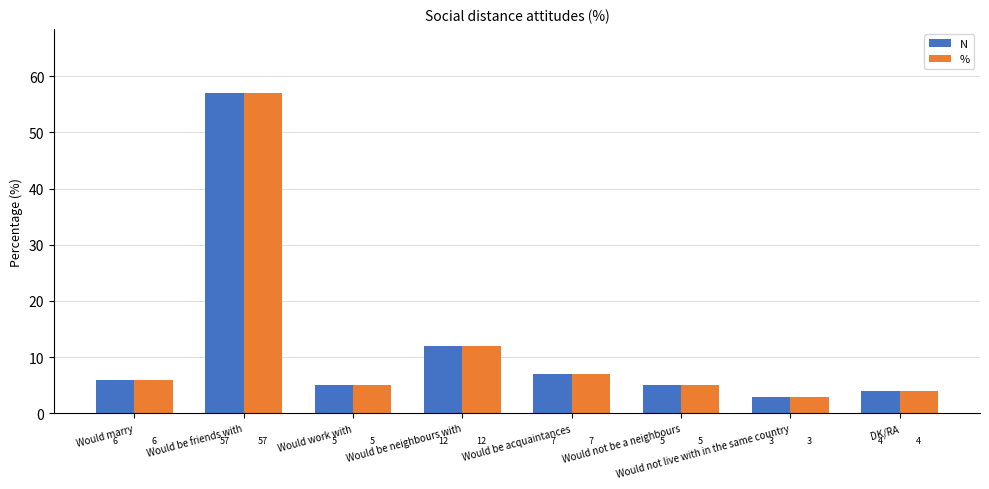

What is the average value of the N series?

12